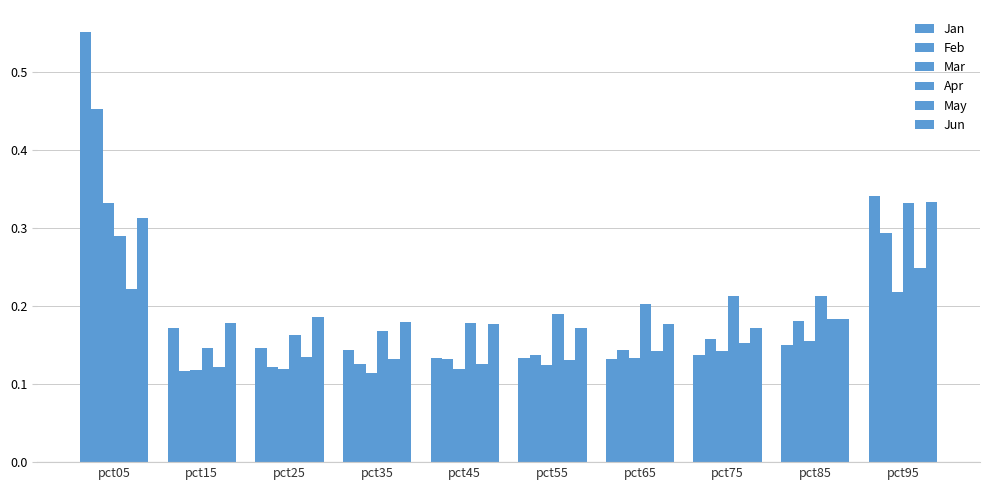

Are the bars grouped side by side (vs. stacked)?

Yes